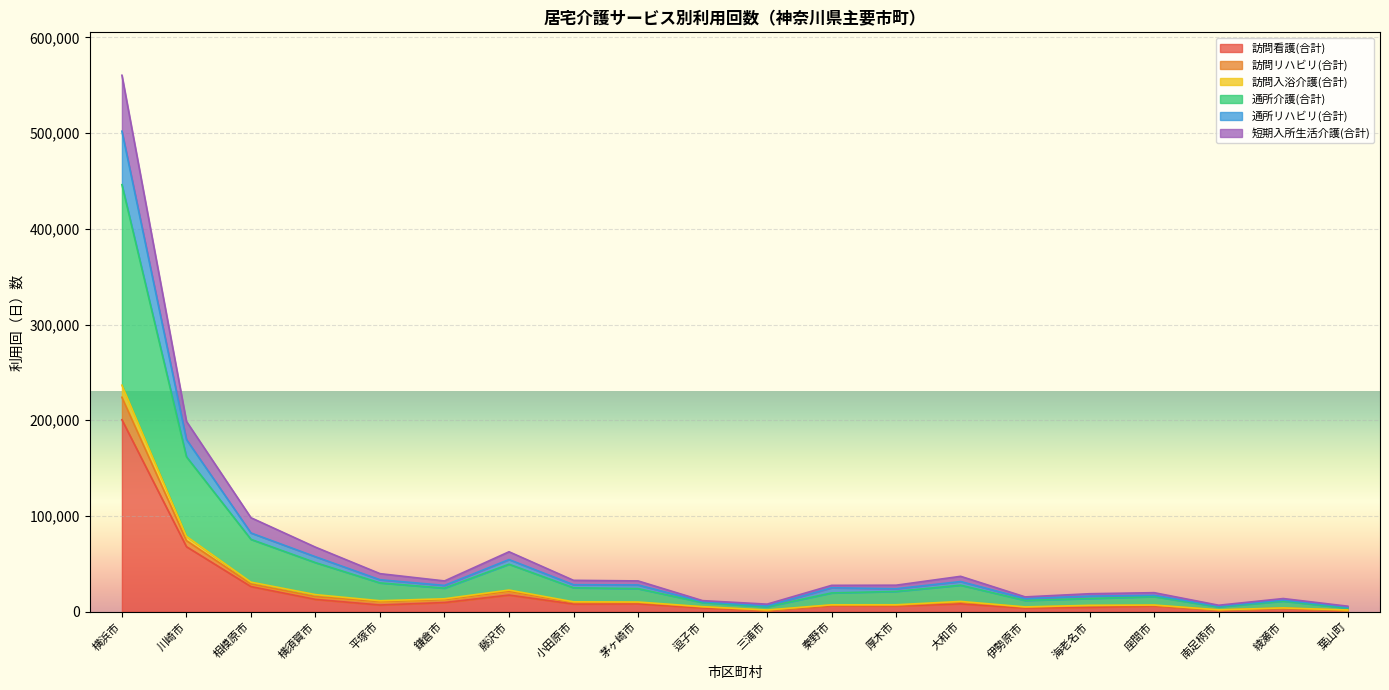

True or false: 通所介護(合計) has more than 1 points higher than both neighbors.

True